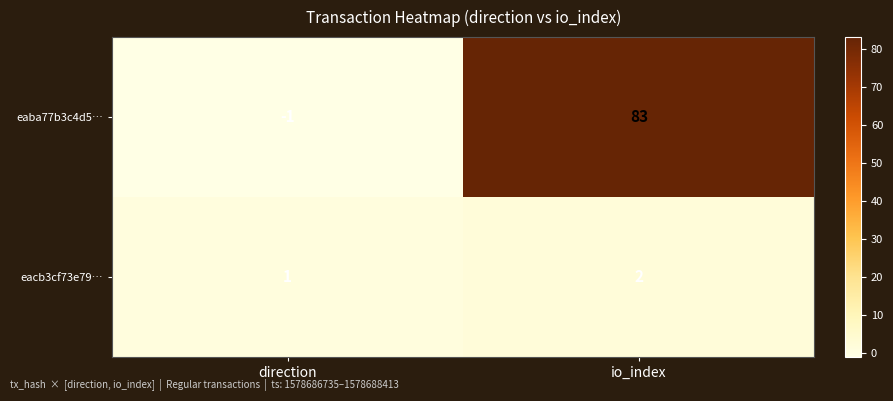

True or false: eacb3cf73e79… has a value of 3 at io_index.

False